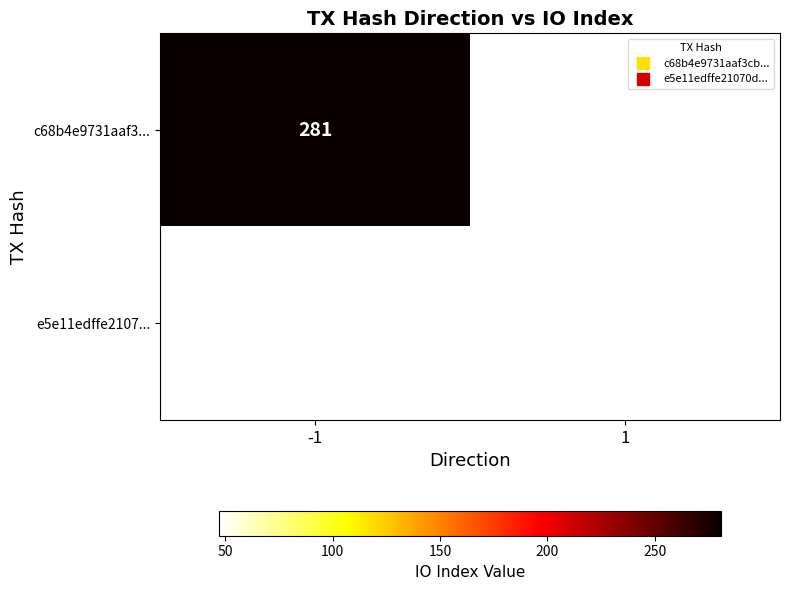

At -1, list the series in order from largest to smallest.

c68b4e9731aaf3..., e5e11edffe2107...